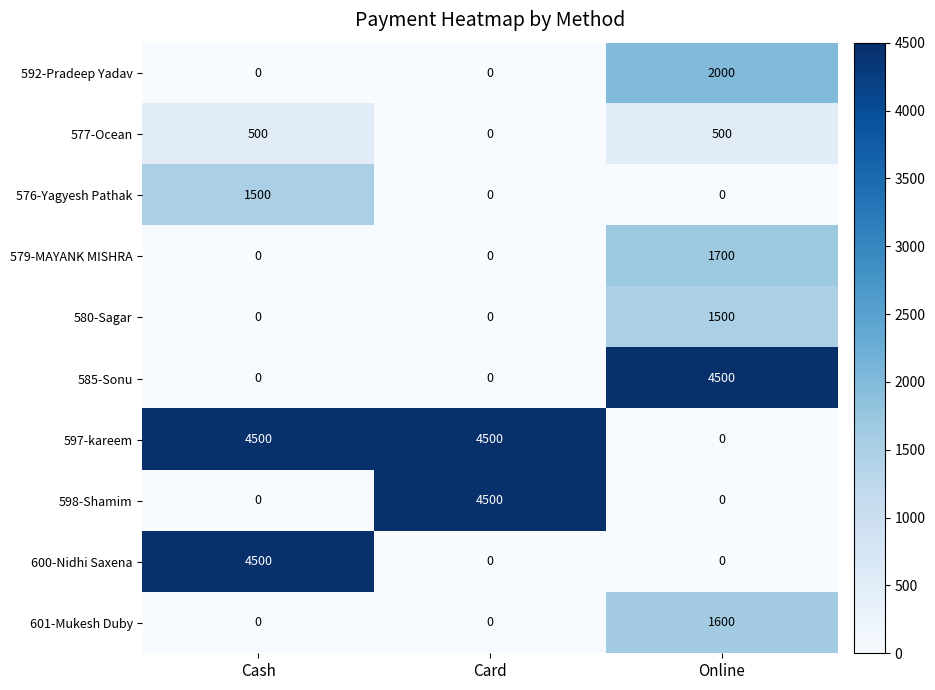

True or false: 580-Sagar has a value of 919 at Card.

False